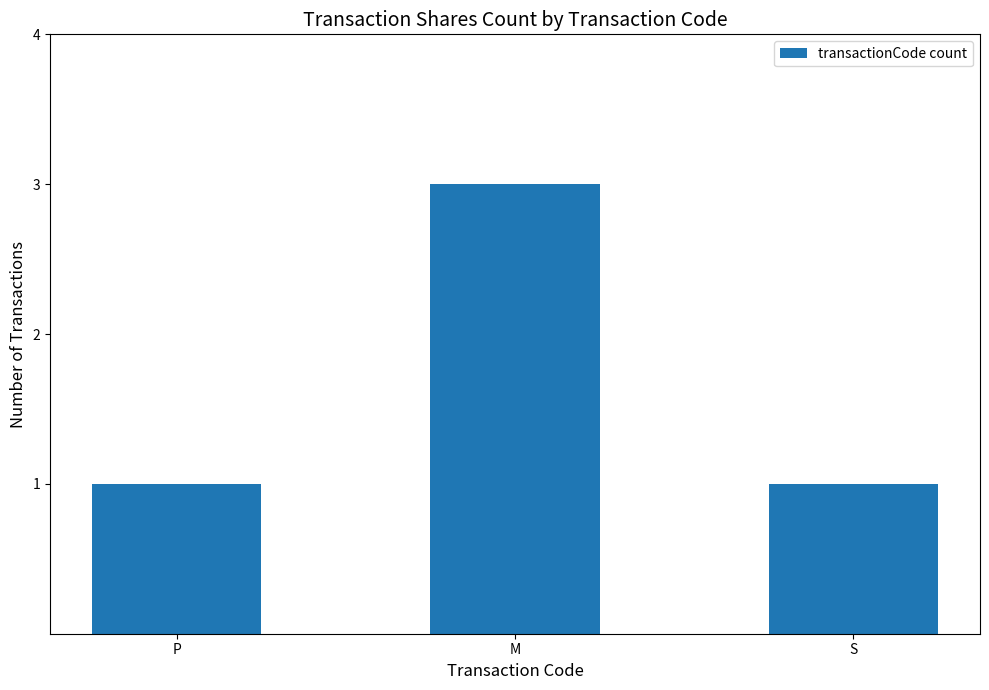

Which label corresponds to the largest value in the chart?

M